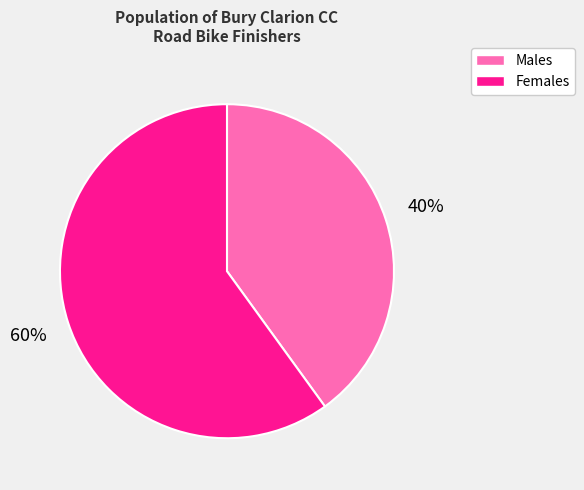

Which category has the biggest portion of the pie?

Females